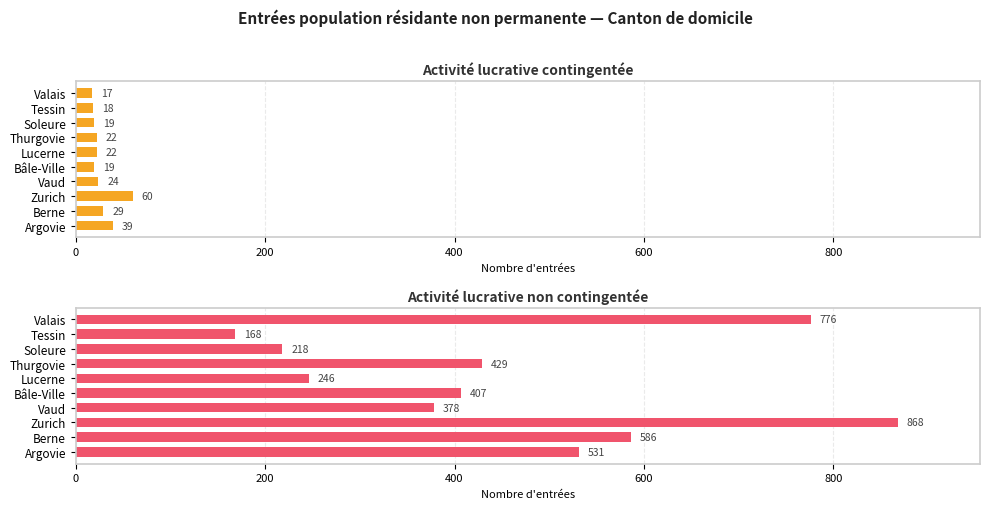

Reading right to left, what are all the values shown in this chart?

Activité lucrative contingentée: 17	18	19	22	22	19	24	60	29	39
Activité lucrative non contingentée: 776	168	218	429	246	407	378	868	586	531